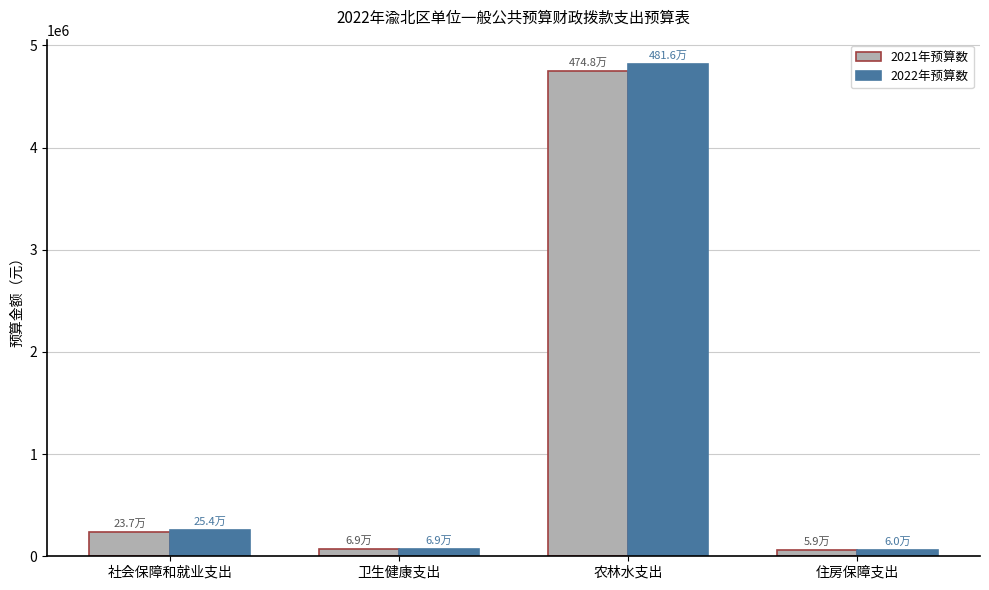

What is the average value of the 2021年预算数 series?

1278389.9